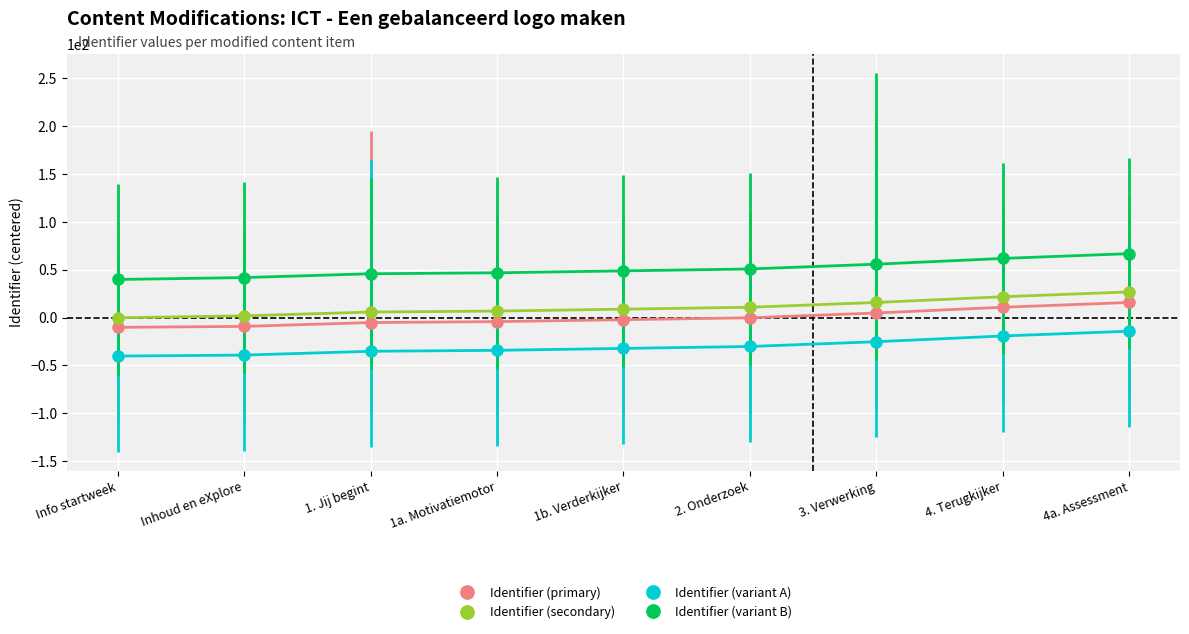

How many values in the Identifier (variant A) series exceed -32?

4